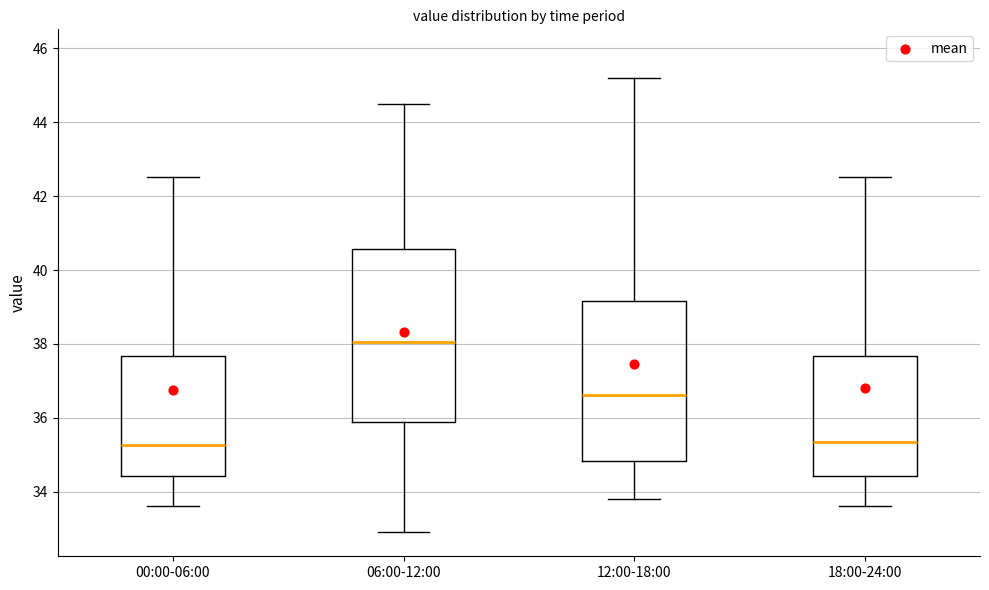

Reading left to right, transcribe this box plot: for each box, give where its median line is, the range the box spans, and where its two whiskers end, as read against the y-axis. The values are not printed on the chart, so give them approximately, as read against the axis.

00:00-06:00: median 35.2, box 34.4 to 37.6, whiskers 33.6 to 42.6
06:00-12:00: median 38.0, box 36.0 to 40.6, whiskers 33.0 to 44.6
12:00-18:00: median 36.6, box 34.8 to 39.2, whiskers 33.8 to 45.2
18:00-24:00: median 35.4, box 34.4 to 37.6, whiskers 33.6 to 42.6